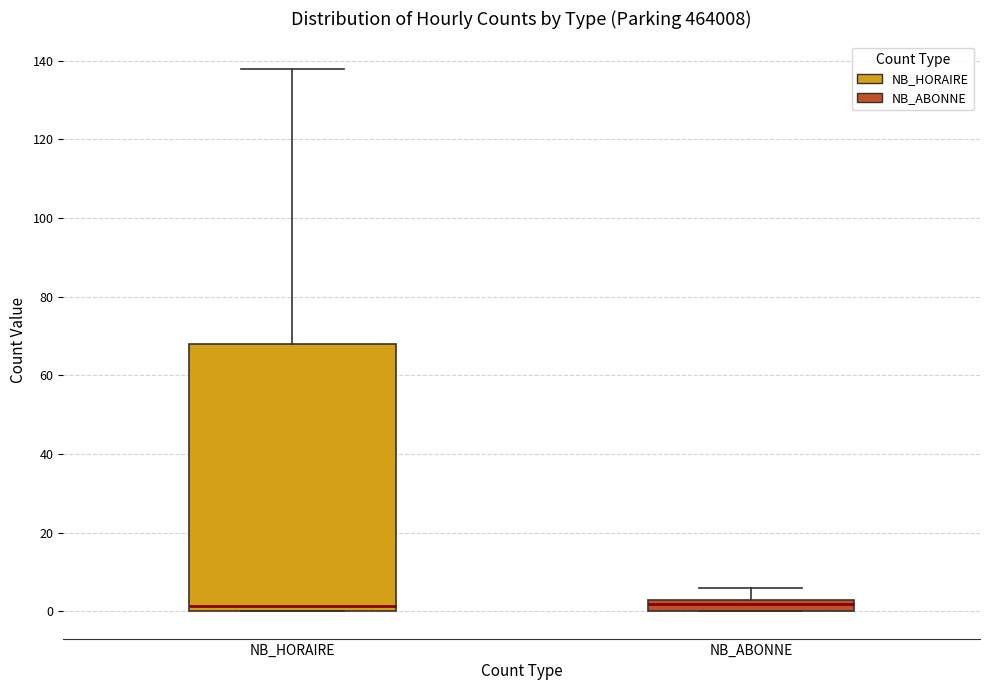

Which box is the tallest, from its lower edge to its upper edge?

NB_HORAIRE